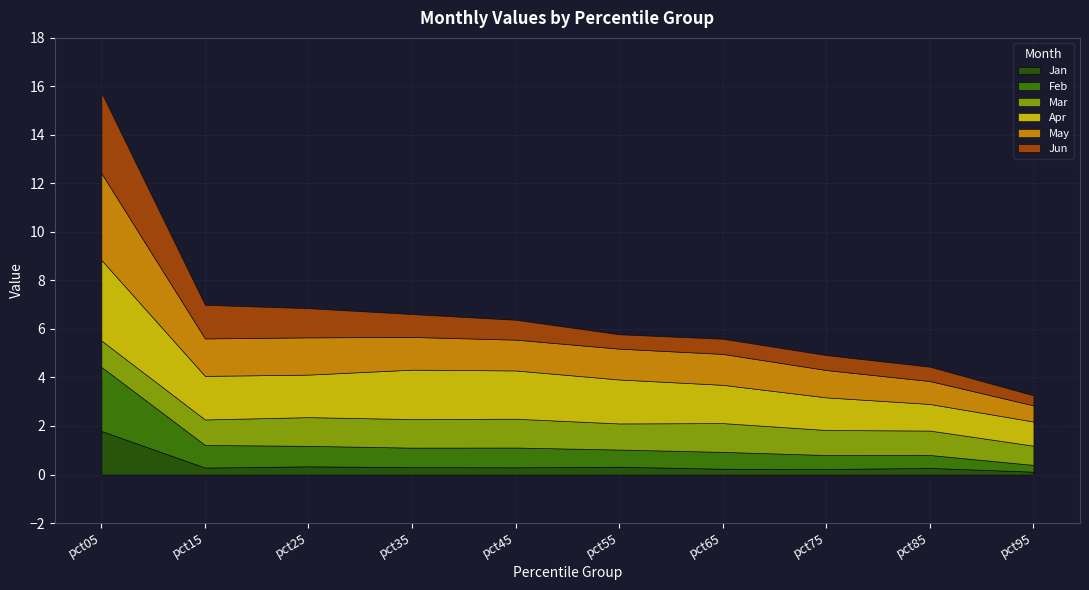

Does the chart have visible grid lines?

Yes